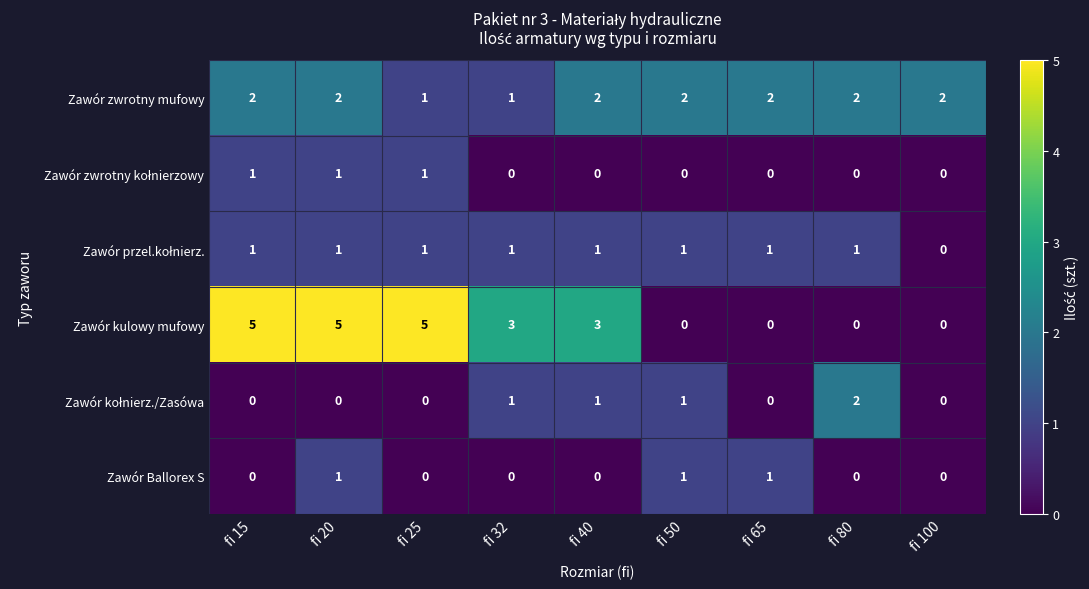

Which series changed the most between fi 15 and fi 32?

Zawór kulowy mufowy